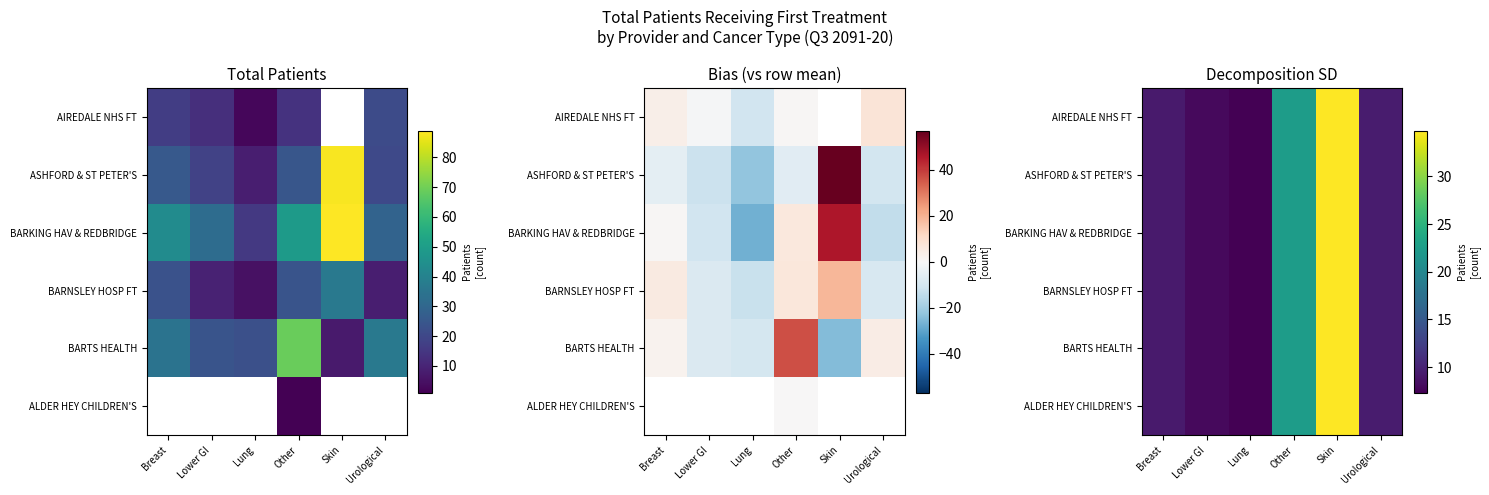

What is the sum of the BARNSLEY HOSP FT values at Lower GI and Breast?

17.3